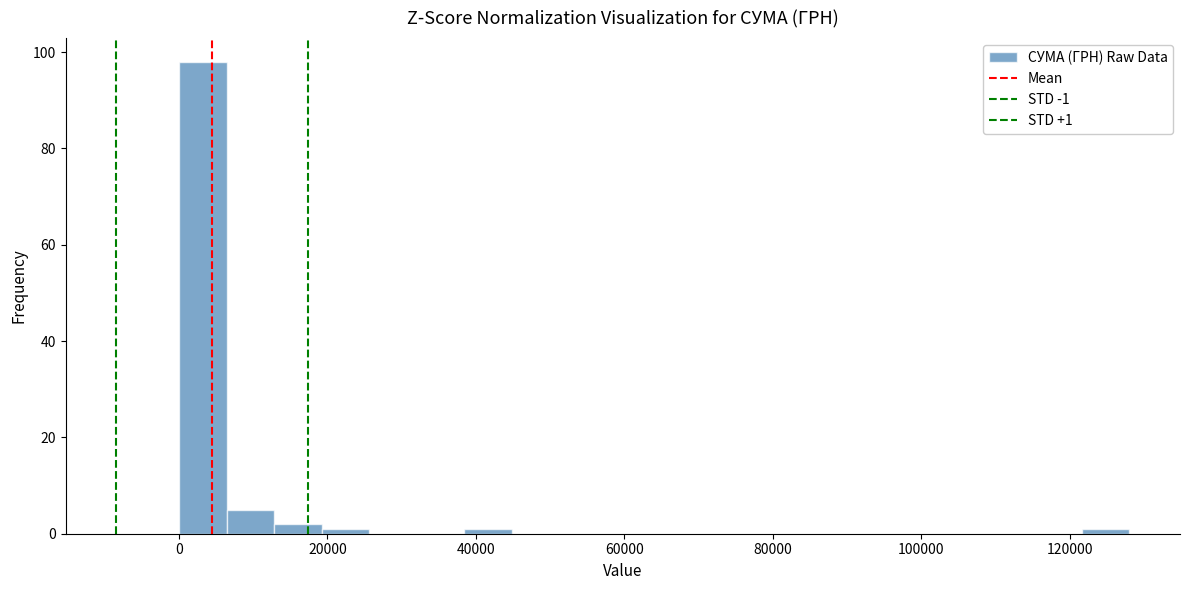

Read against the x-axis, roughly where is the centre of the tallest bar?

4000